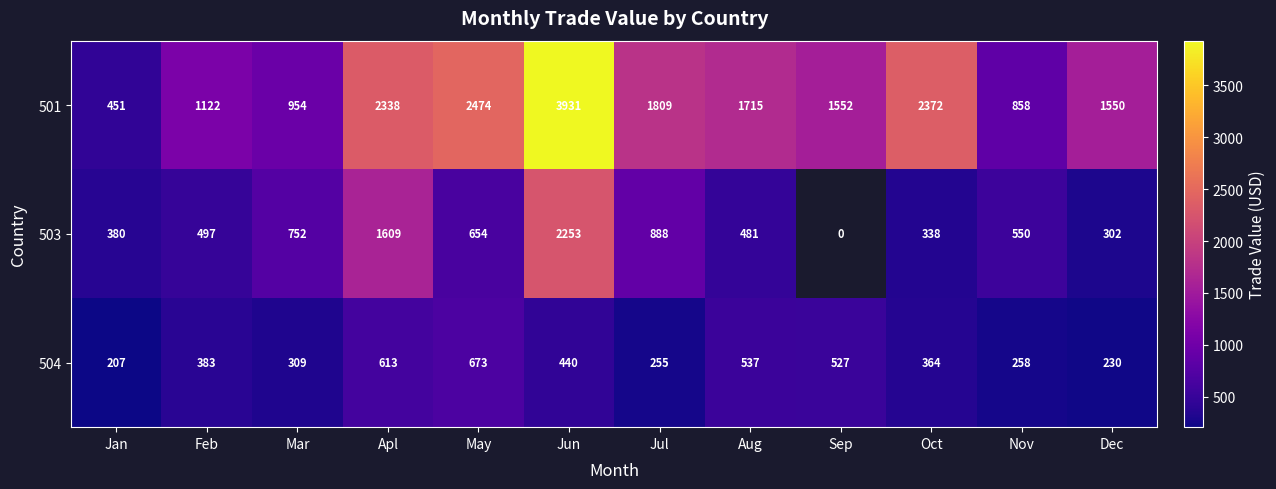

Is it true that 501 equals 1051 at May?

False